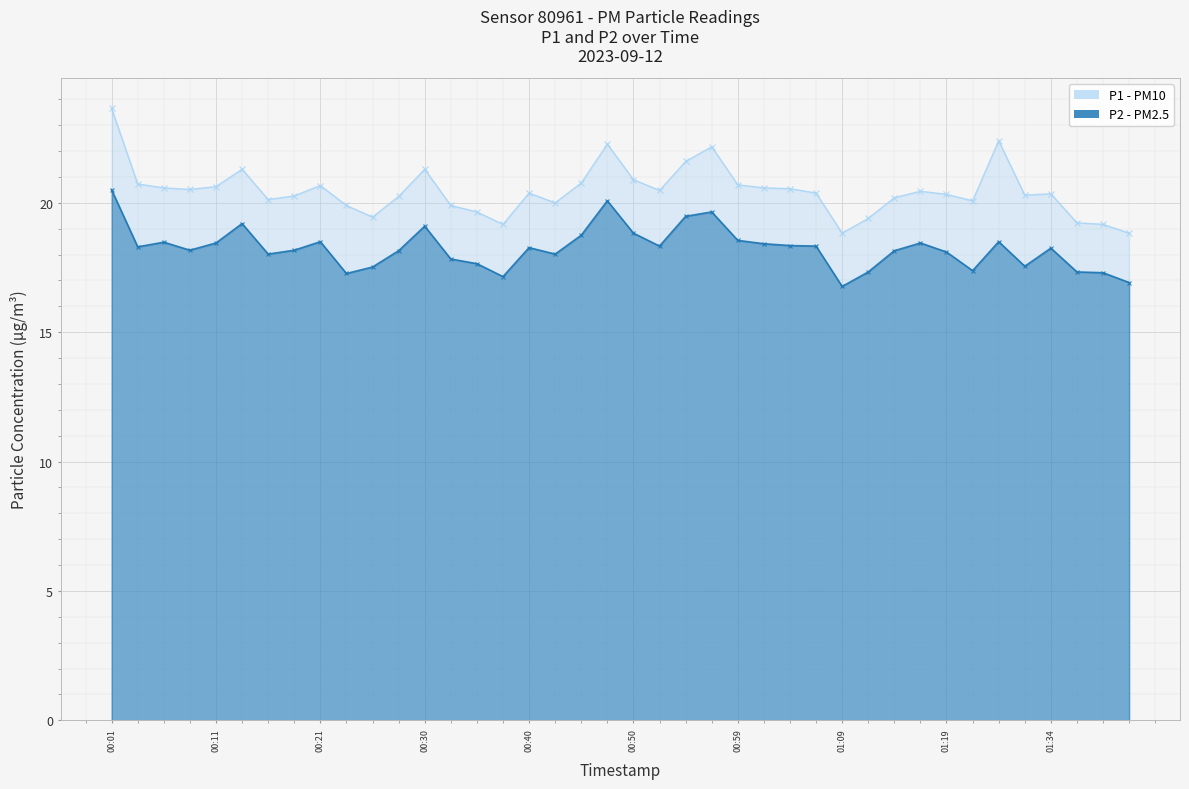

What position from the left is 00:04?

2